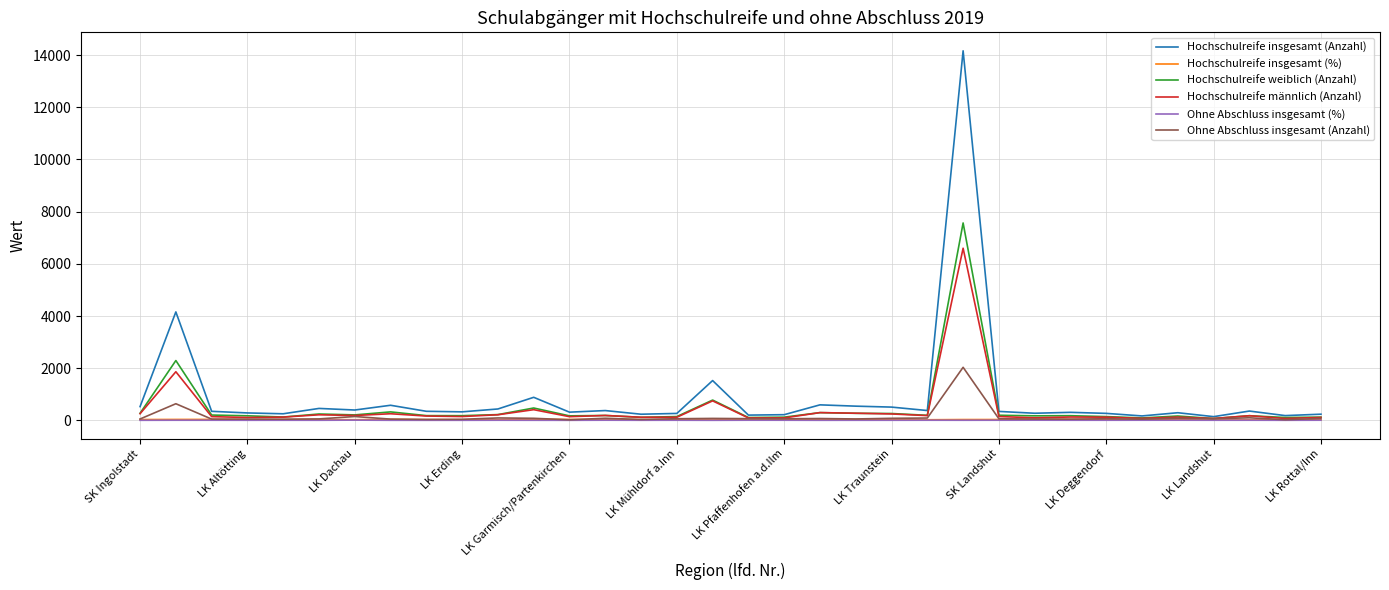

True or false: Hochschulreife insgesamt (%) and Ohne Abschluss insgesamt (%) cross at least once.

False